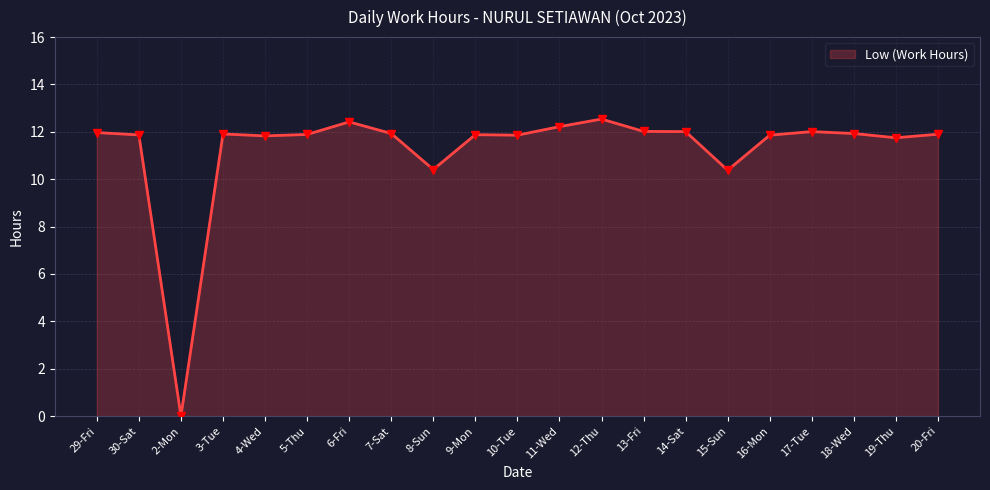

Which has a higher value, 6-Fri or 30-Sat?

6-Fri